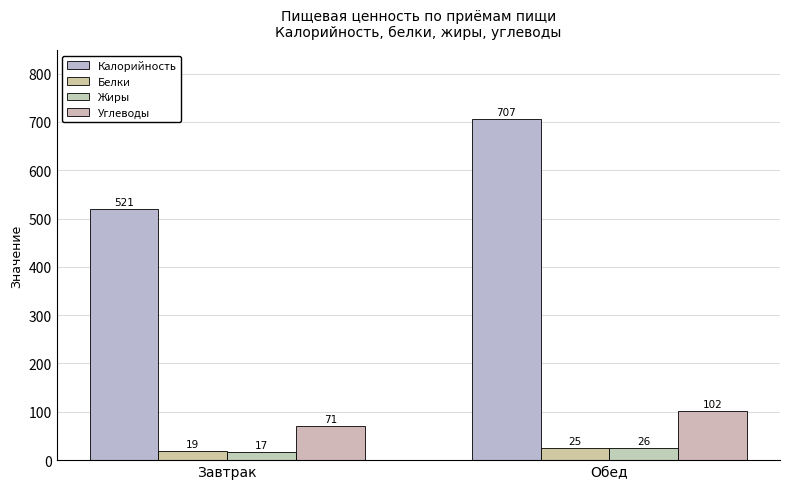

What is the sum of all Жиры values?

43.2